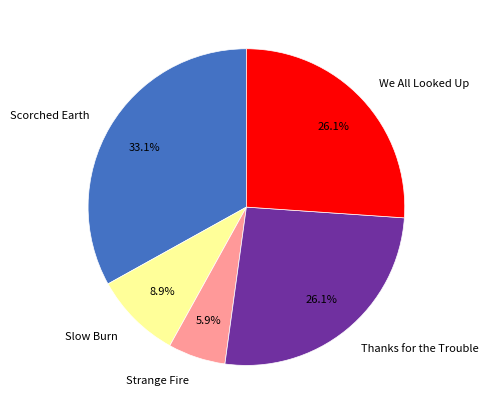

Between Scorched Earth and We All Looked Up, which is larger?

Scorched Earth